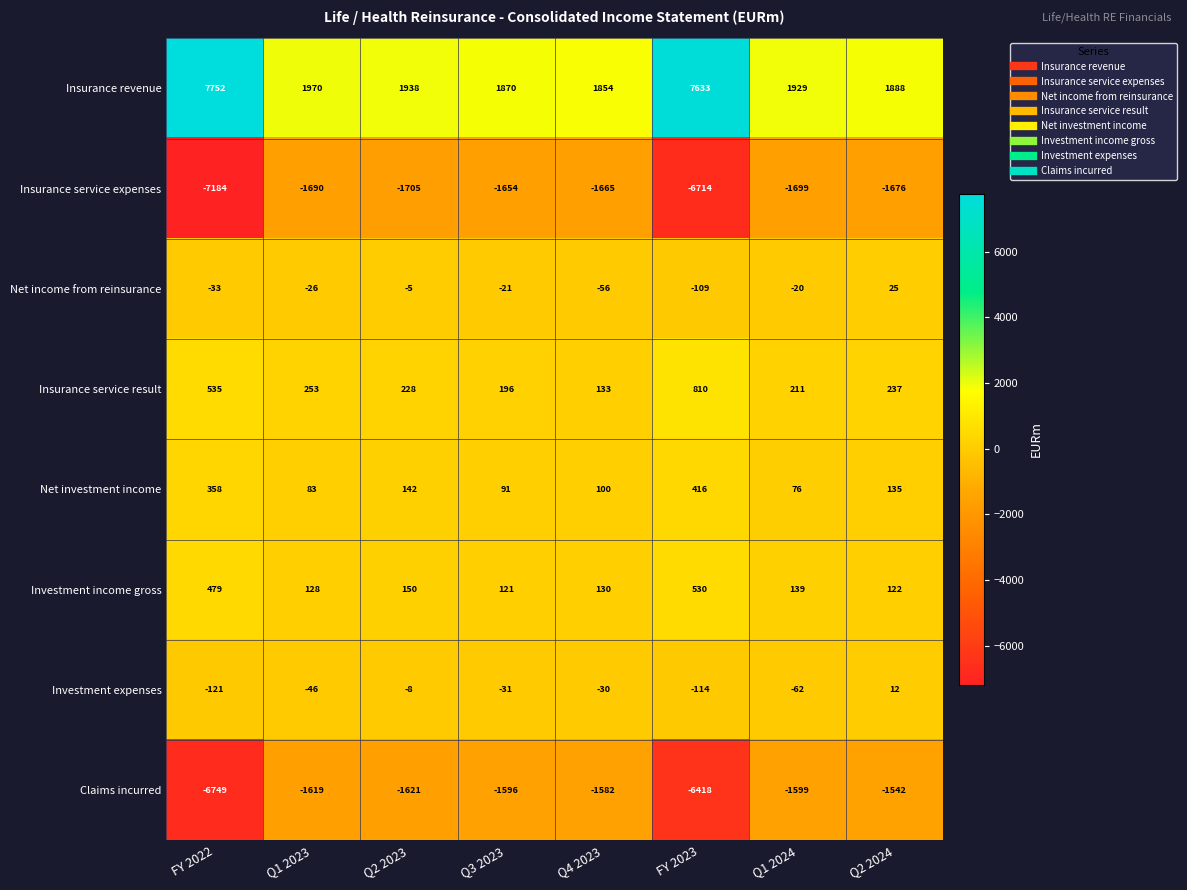

The value of Investment income gross at Q2 2024 is 122. True or false?

True